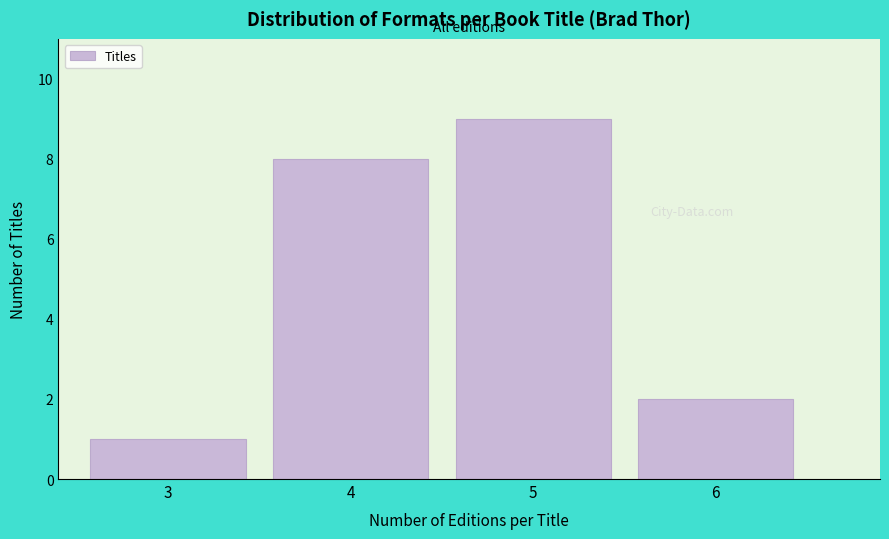

How tall is the bar that spans 5.5 to 6.5 on the x-axis? The values are not printed on the chart, so give them approximately, as read against the axis.

2